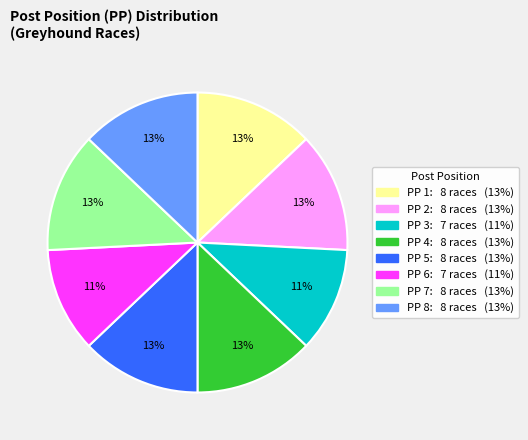

Is there a majority slice in this chart?

No